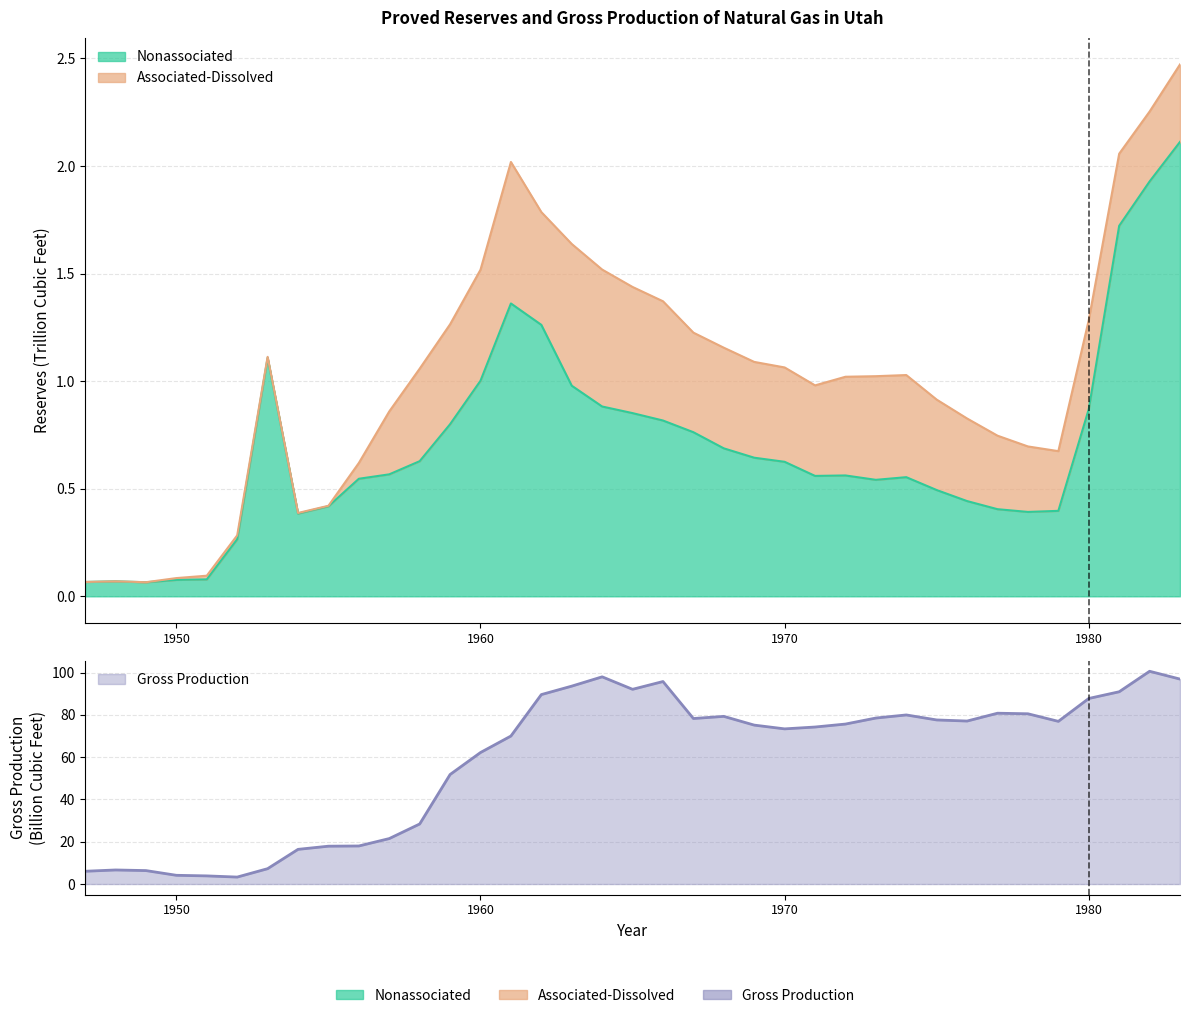

At how many categories does at least one series exceed 37?

25